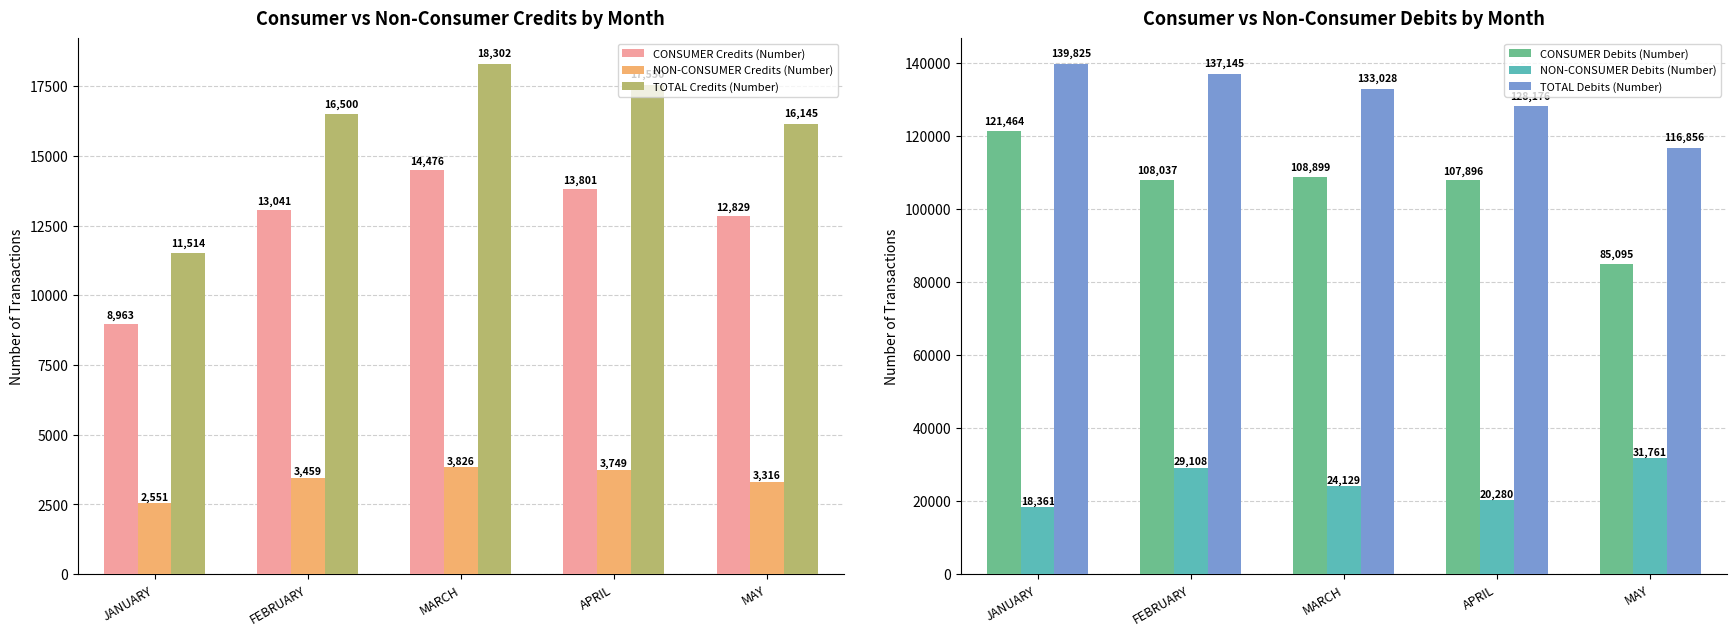

Count the number of data series in this chart.

6